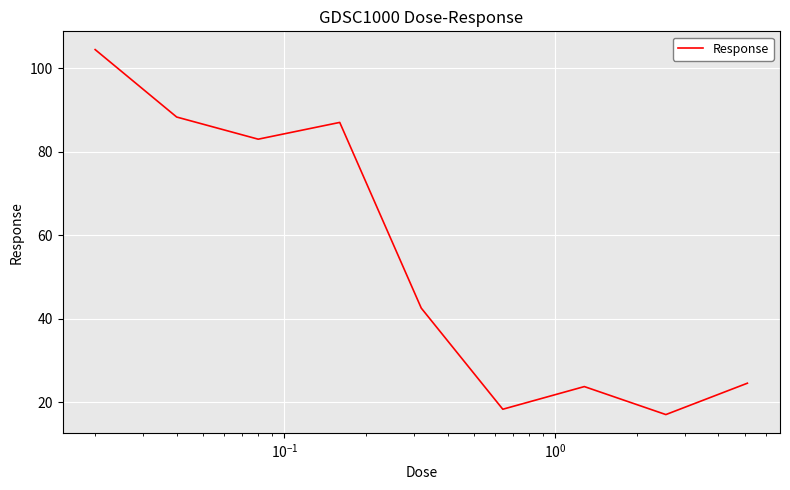

What is the greatest value displayed?

104.5